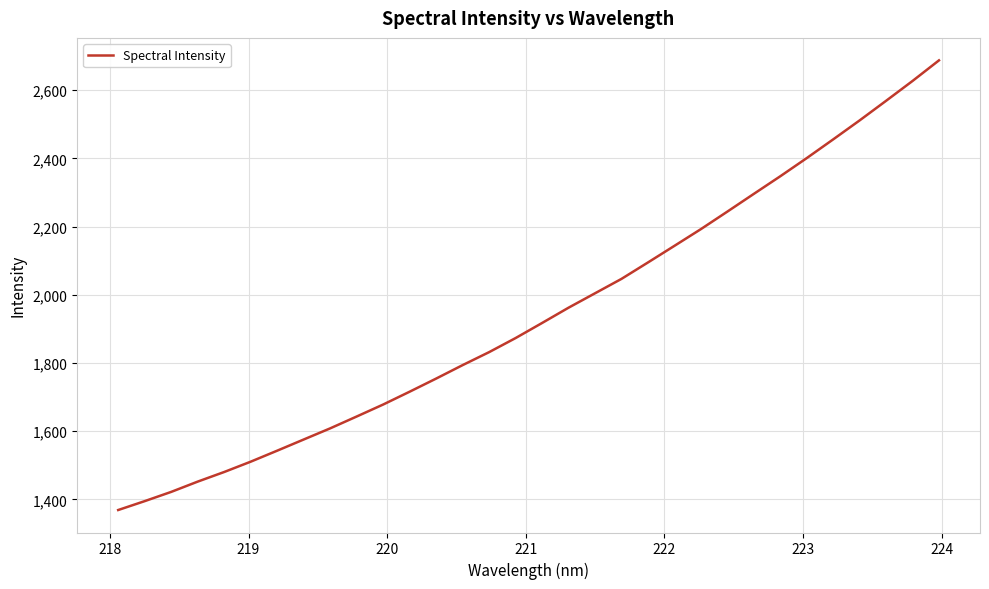

What is the greatest value displayed?

2687.5